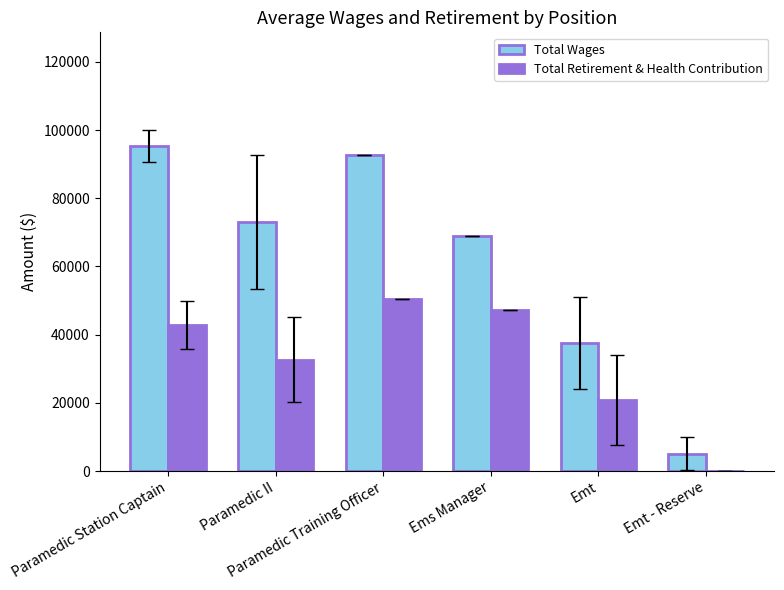

What is the maximum value for Total Retirement & Health Contribution?

50593.0